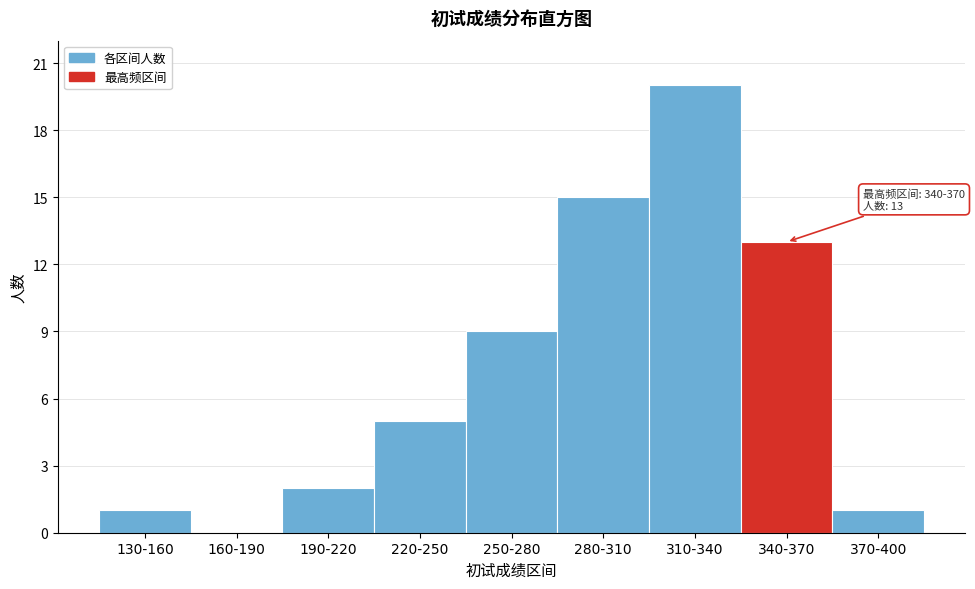

Reading left to right, what are all the values shown in this chart?

130-160=1	160-190=0	190-220=2	220-250=5	250-280=9	280-310=15	310-340=20	340-370=13	370-400=1